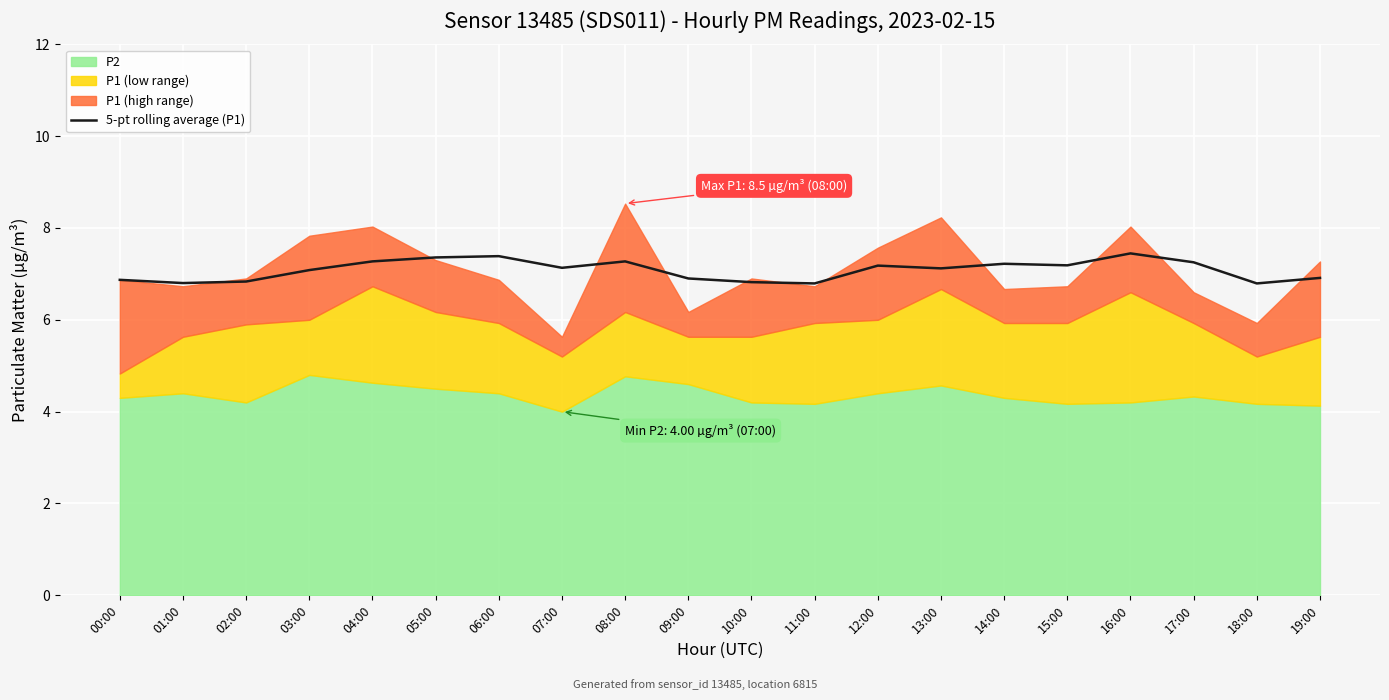

What is the label of the 12th point from the left?

11:00